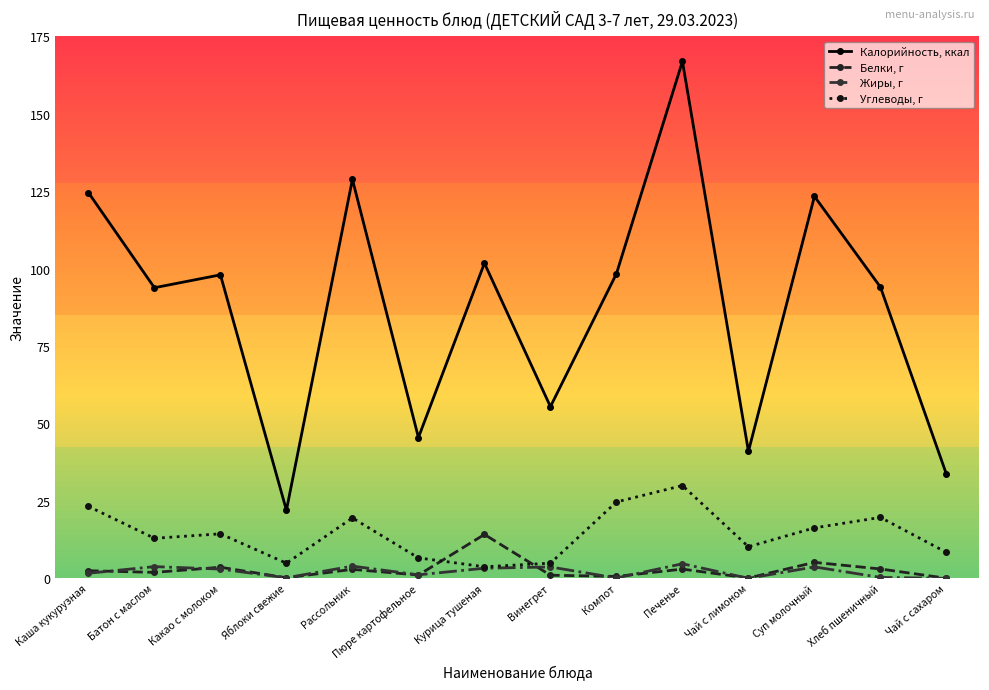

At which category does Белки, г reach its first local peak?

Какао с молоком